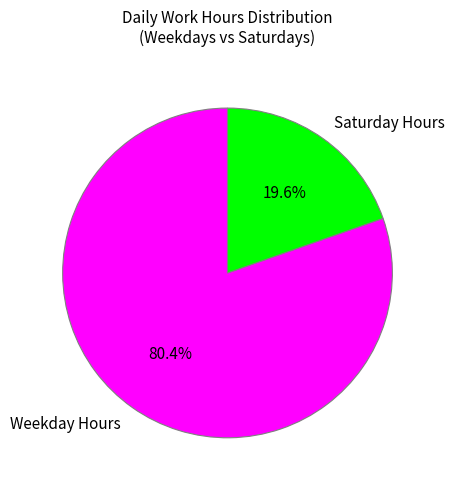

What is the ratio of the value at Weekday Hours to the value at Saturday Hours?

4.1